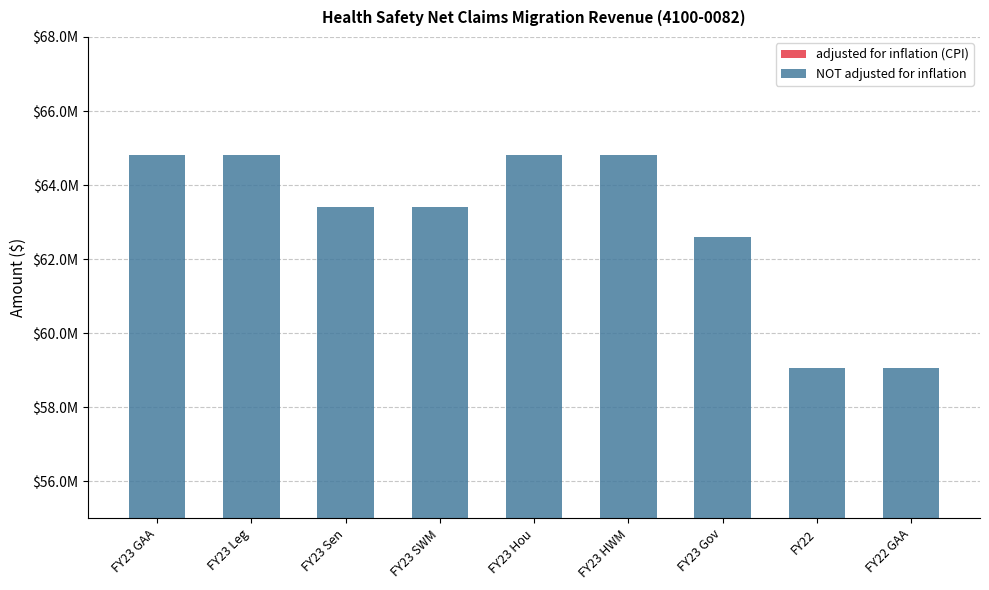

Between FY22 and FY23 GAA, which is larger?

FY23 GAA